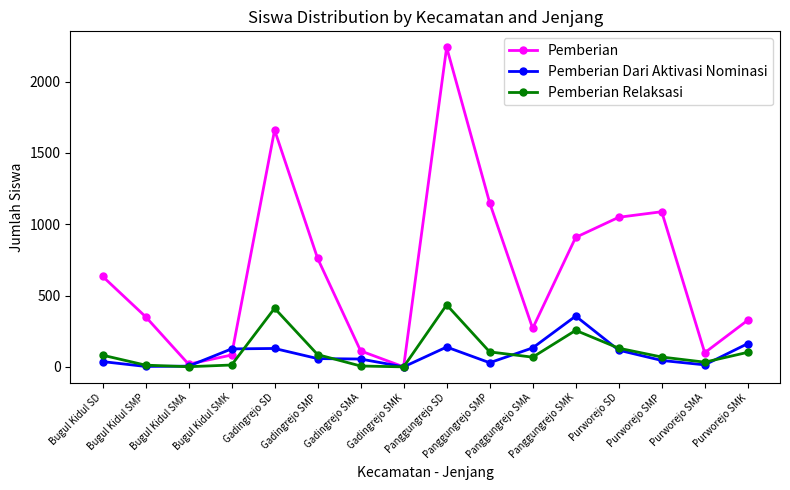

What are all the series names shown in the legend?

Pemberian, Pemberian Dari Aktivasi Nominasi, Pemberian Relaksasi